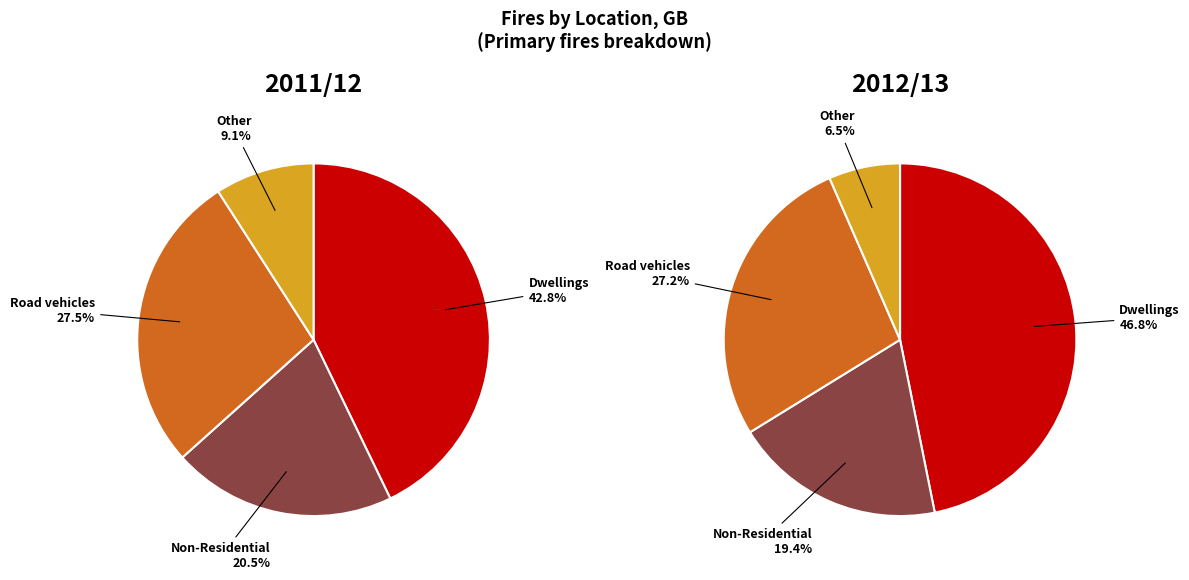

To the nearest percent, what is the difference between the Non-Residential and Other slice percentages?

13%